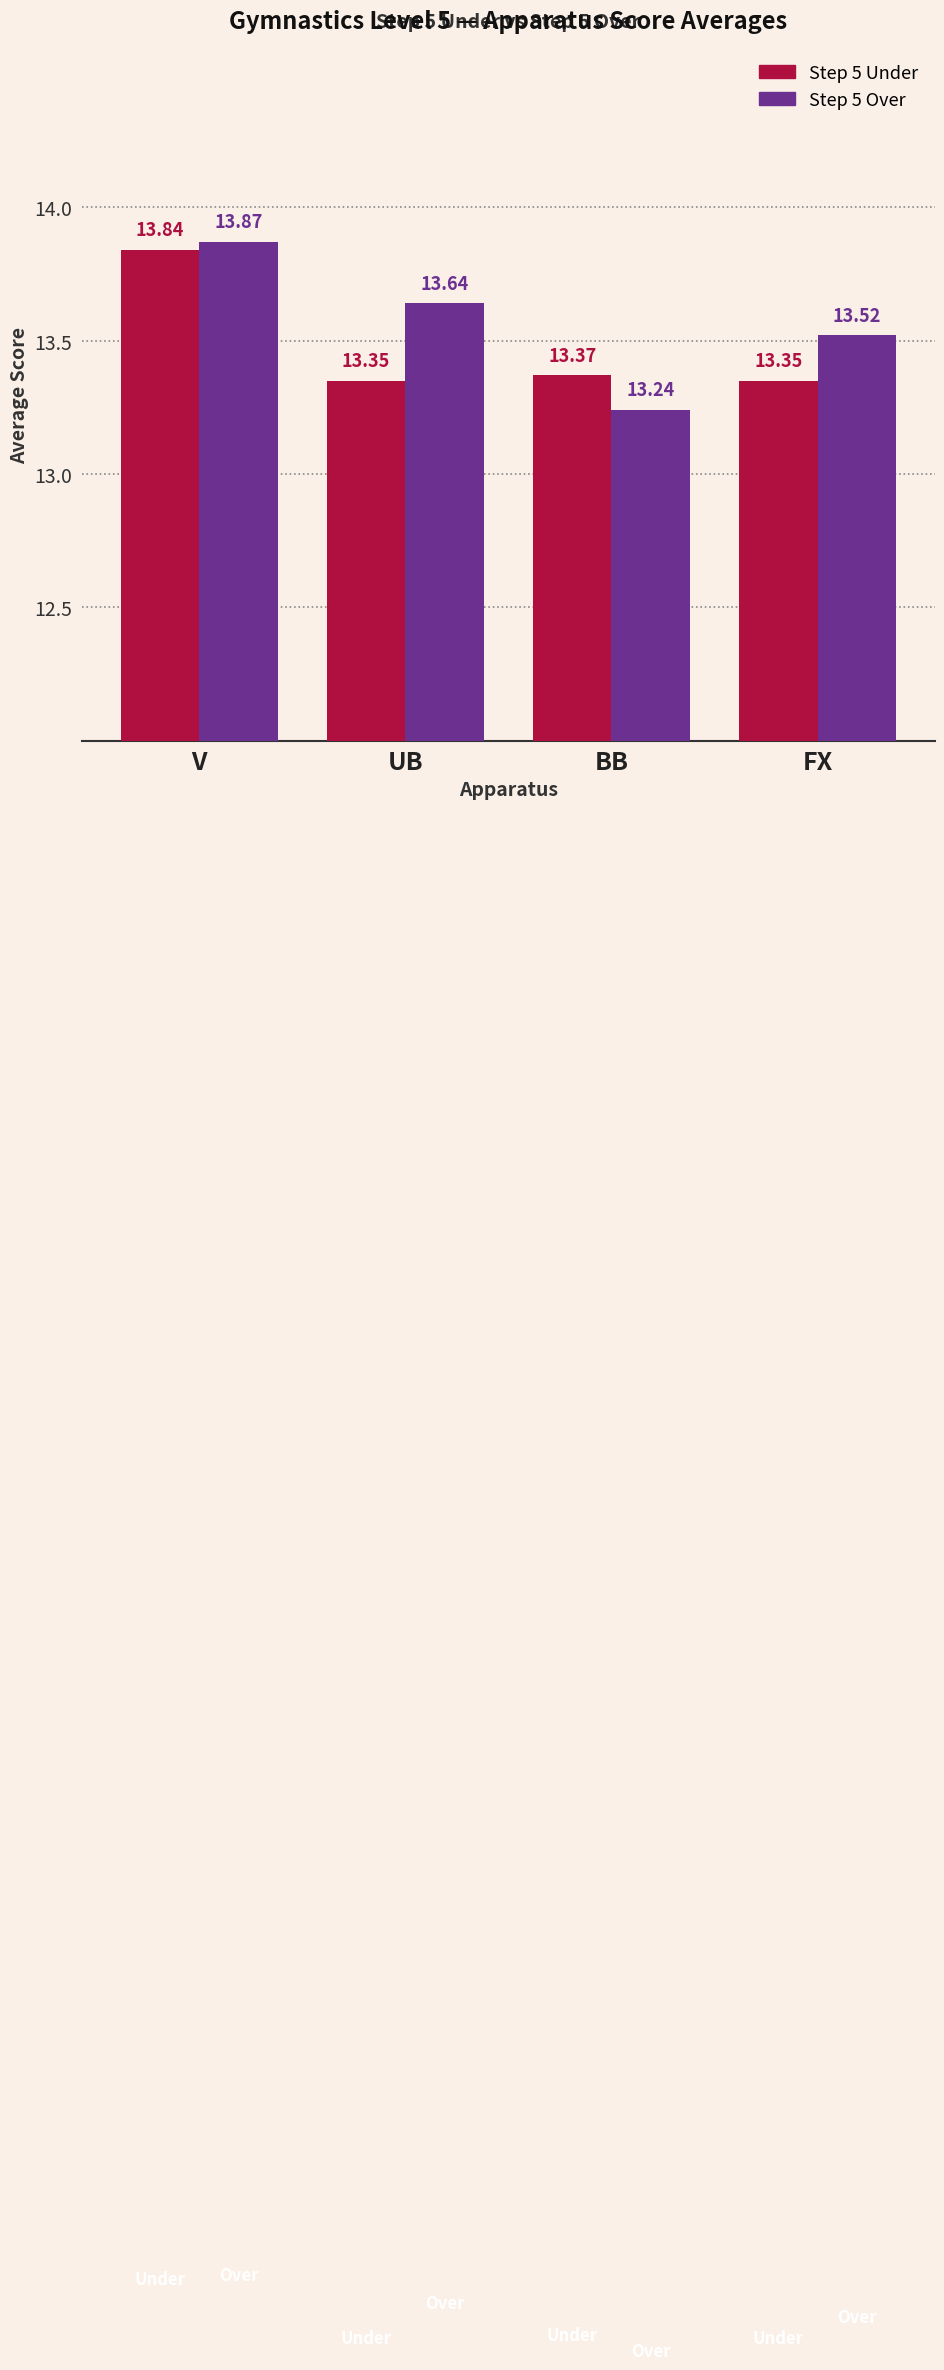

Rank the series at FX from lowest to highest value.

Step 5 Under, Step 5 Over